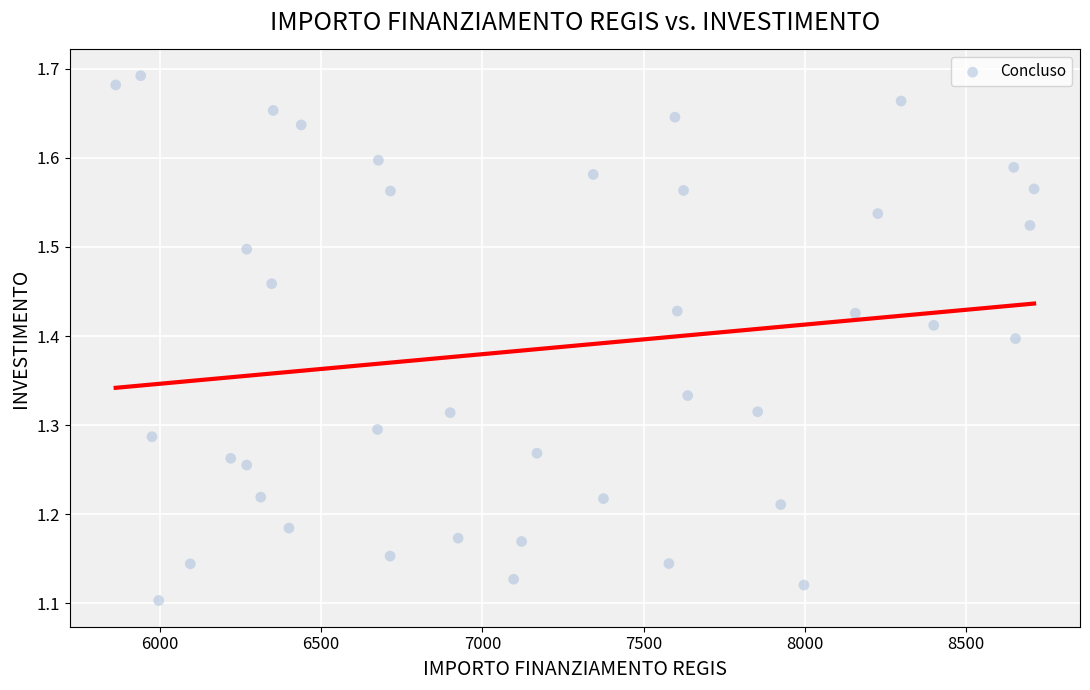

What is the range of Y values (max minus min)?

0.6